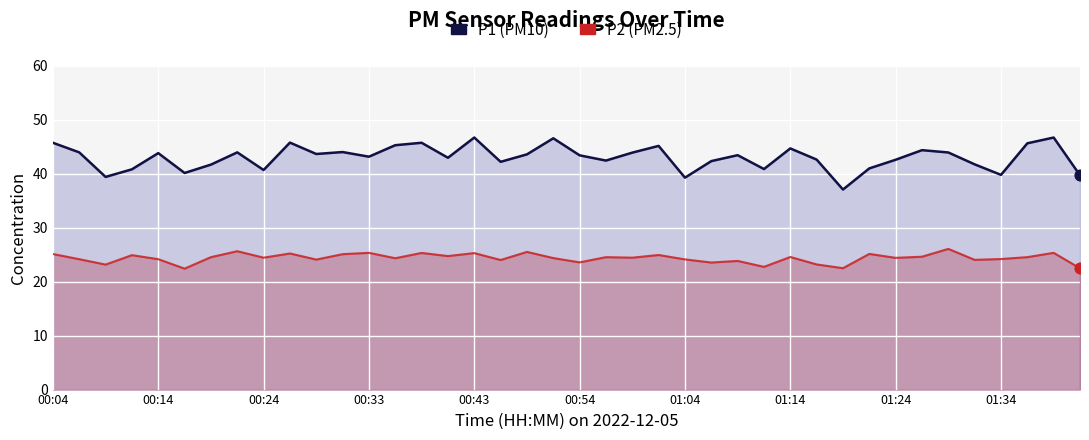

Which series reaches the minimum Y coordinate?

P2